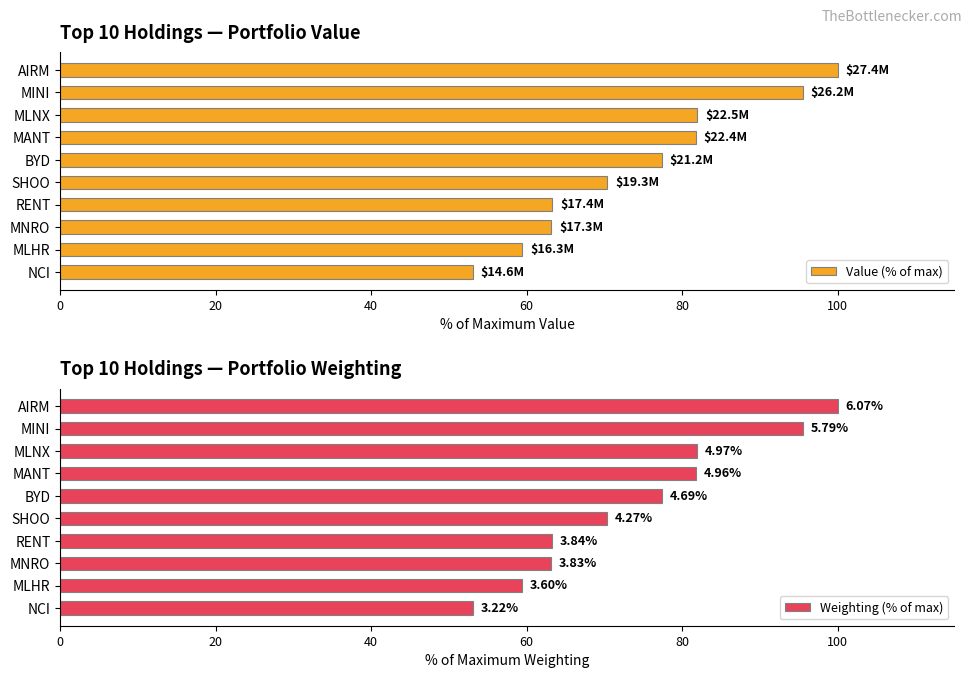

Which series has the largest total across all categories?

Value (% of max)